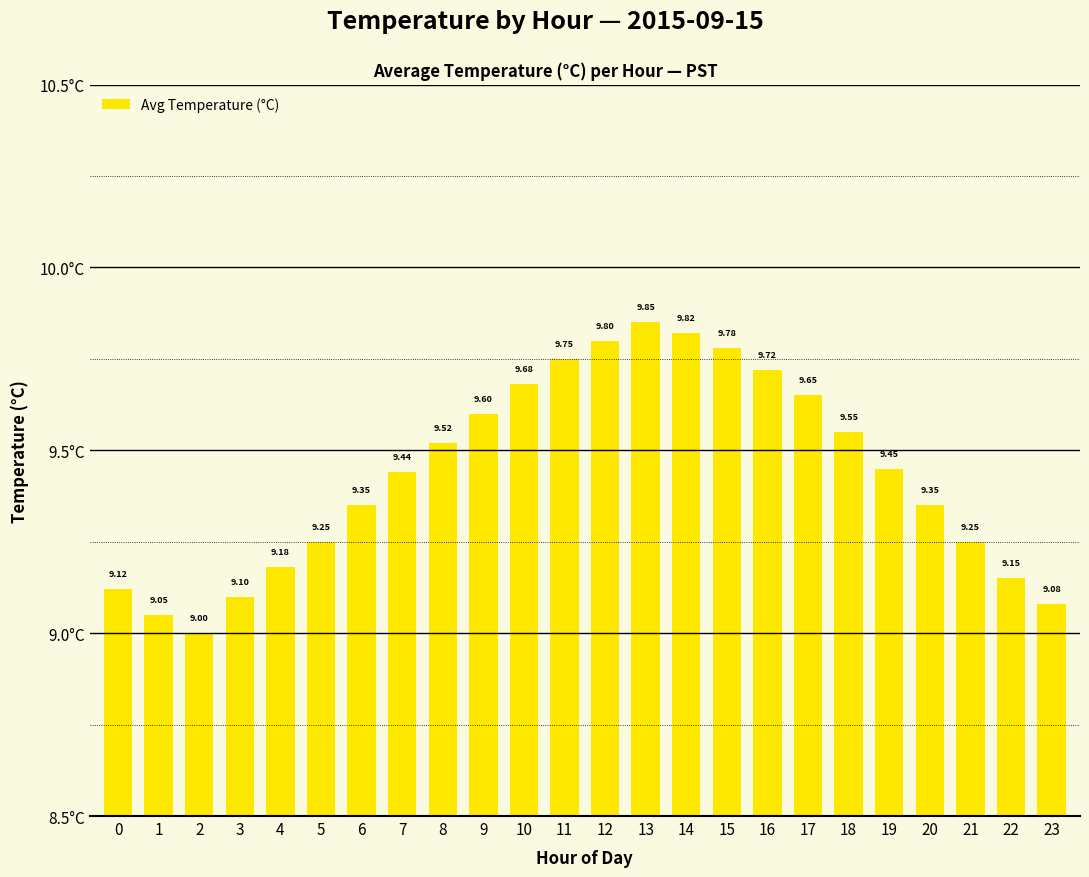

What is the ratio of the value at 1 to the value at 14?

0.9